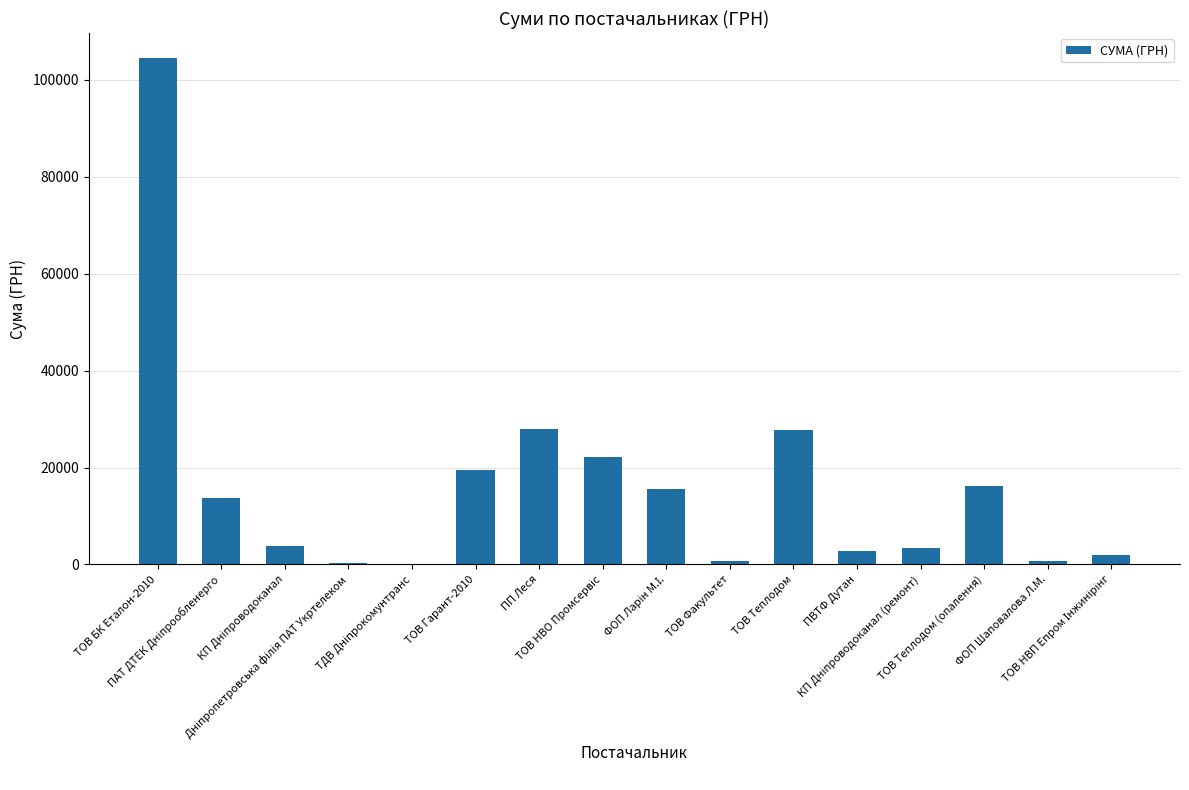

What is the sum of all values?

261252.5